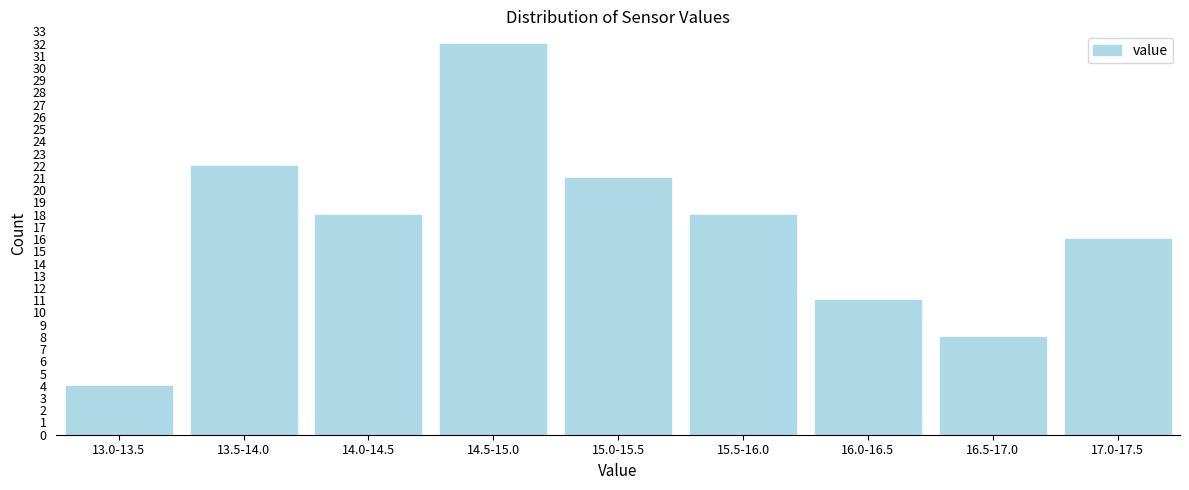

Reading left to right, extract all data points from this chart.

4	22	18	32	21	18	11	8	16